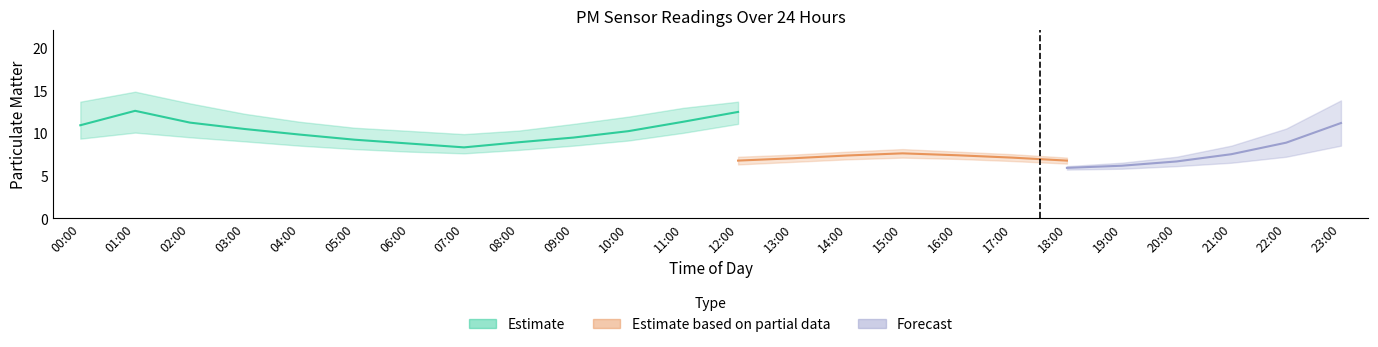

At which label does P1_upper first exceed 12?

00:00